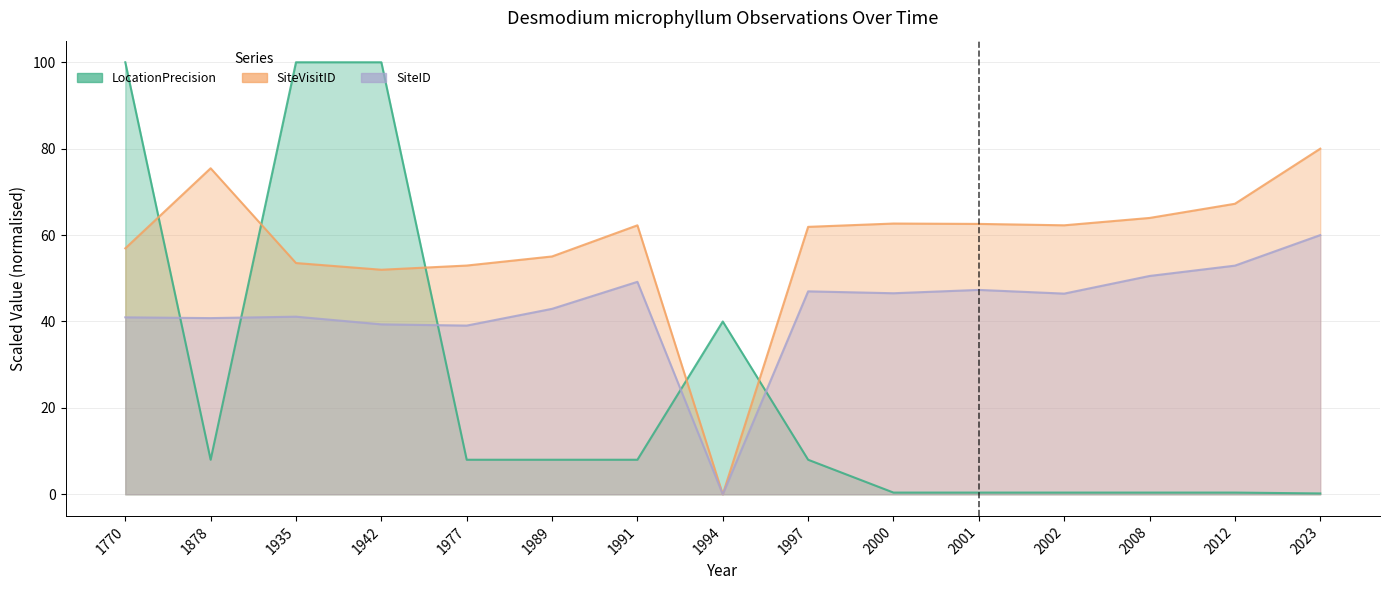

Which label corresponds to the smallest value in the chart?

1994